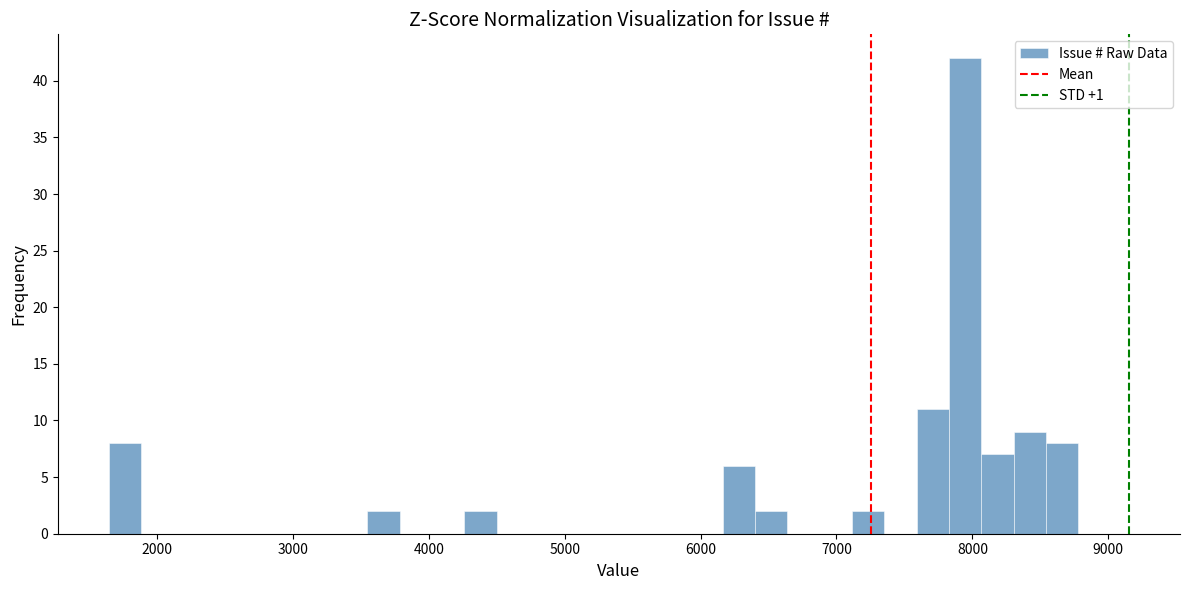

Around what value on the x-axis is the tallest bar? Give the approximate position of its centre, as read against the axis.

7900